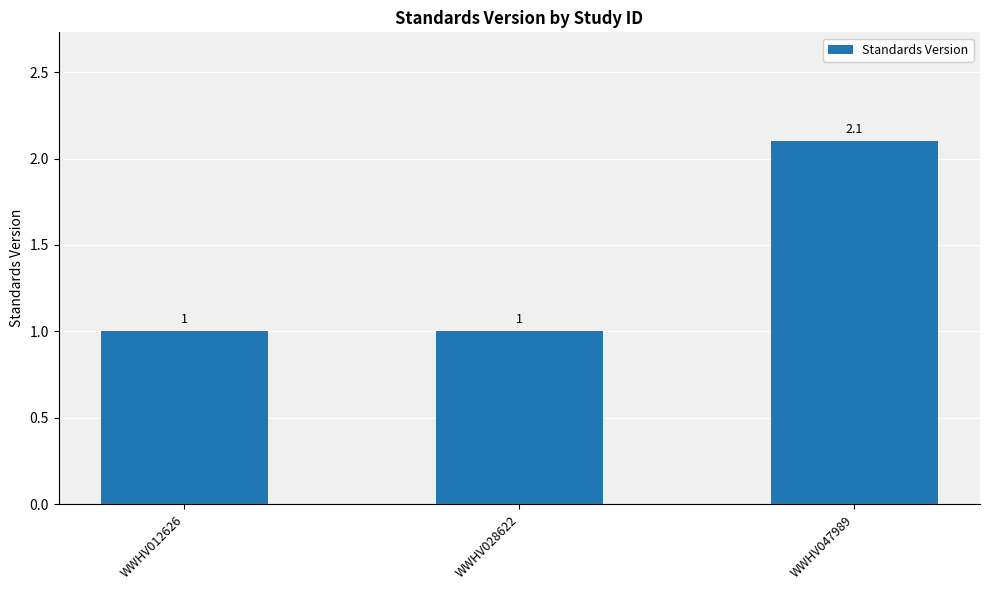

What is the difference between the maximum and second lowest values?

1.1